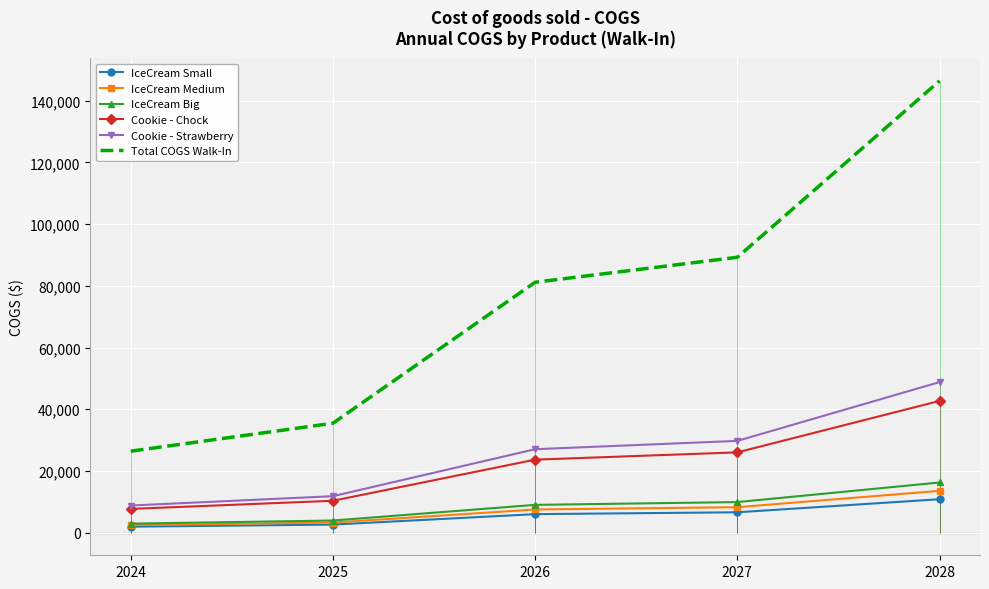

At which label does IceCream Medium reach its peak?

2028